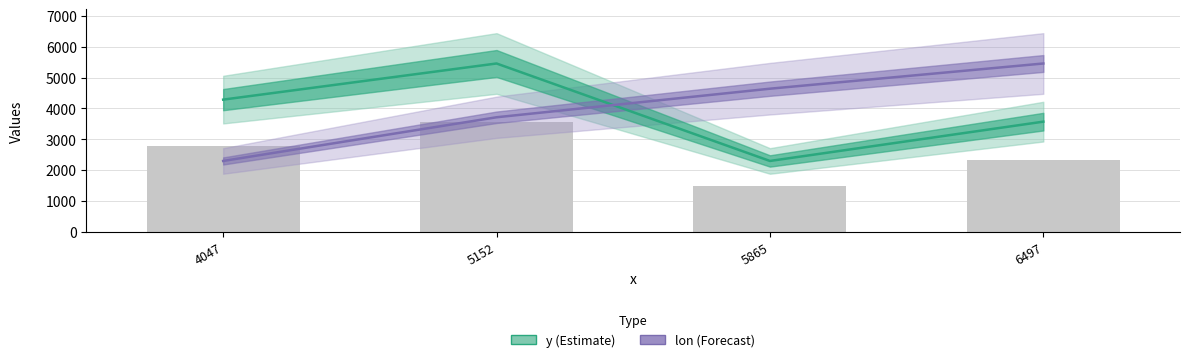

List the series in order of their peak value, highest first.

y, lon